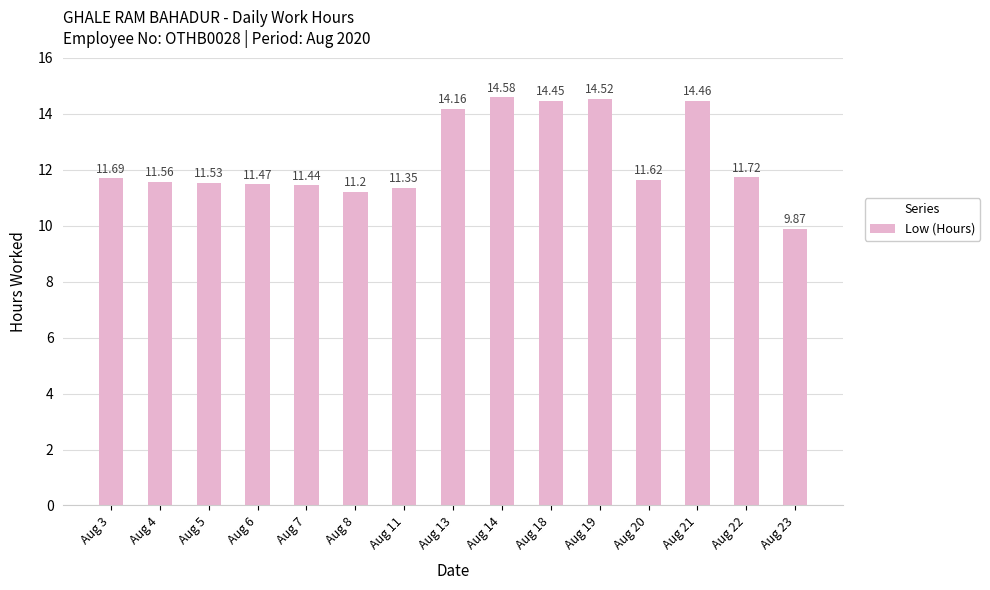

Does the chart contain any negative values?

No